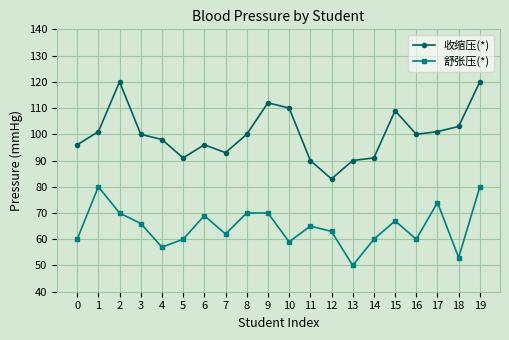

Which category has the lowest value across all series?

13